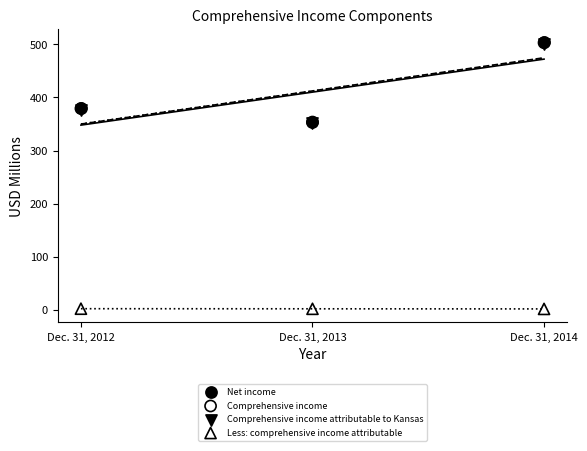

Which series has the widest spread of Y values?

Net income